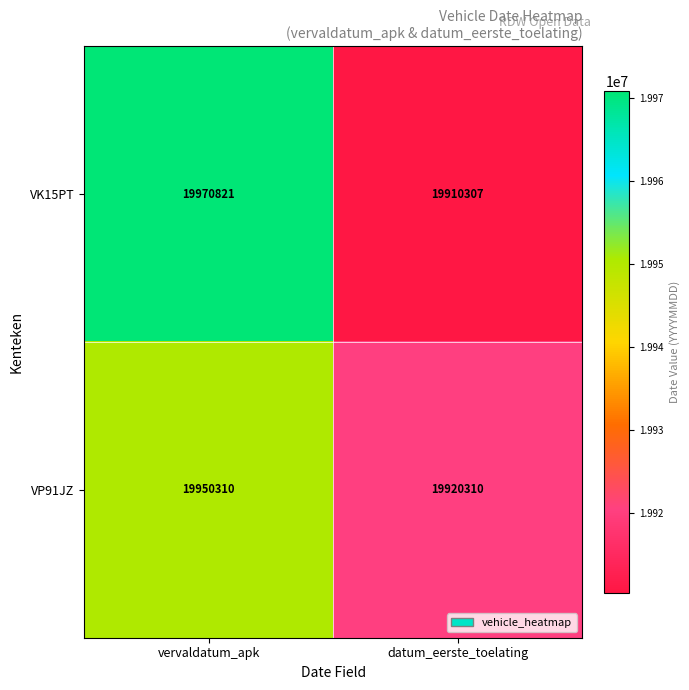

At vervaldatum_apk, list the series in order from smallest to largest.

VP91JZ, VK15PT